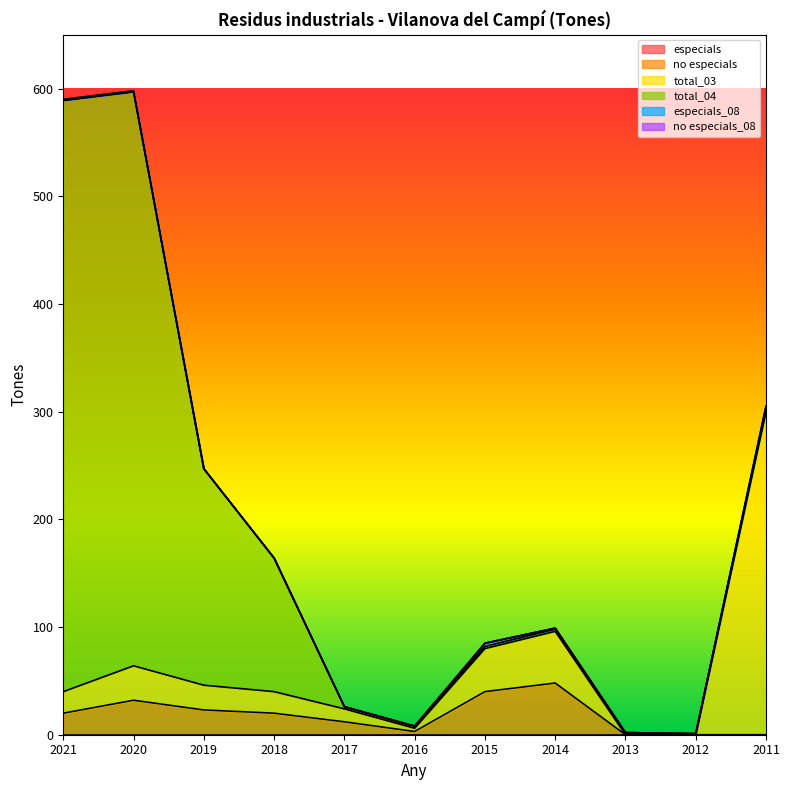

How many lines are shown in the chart?

6